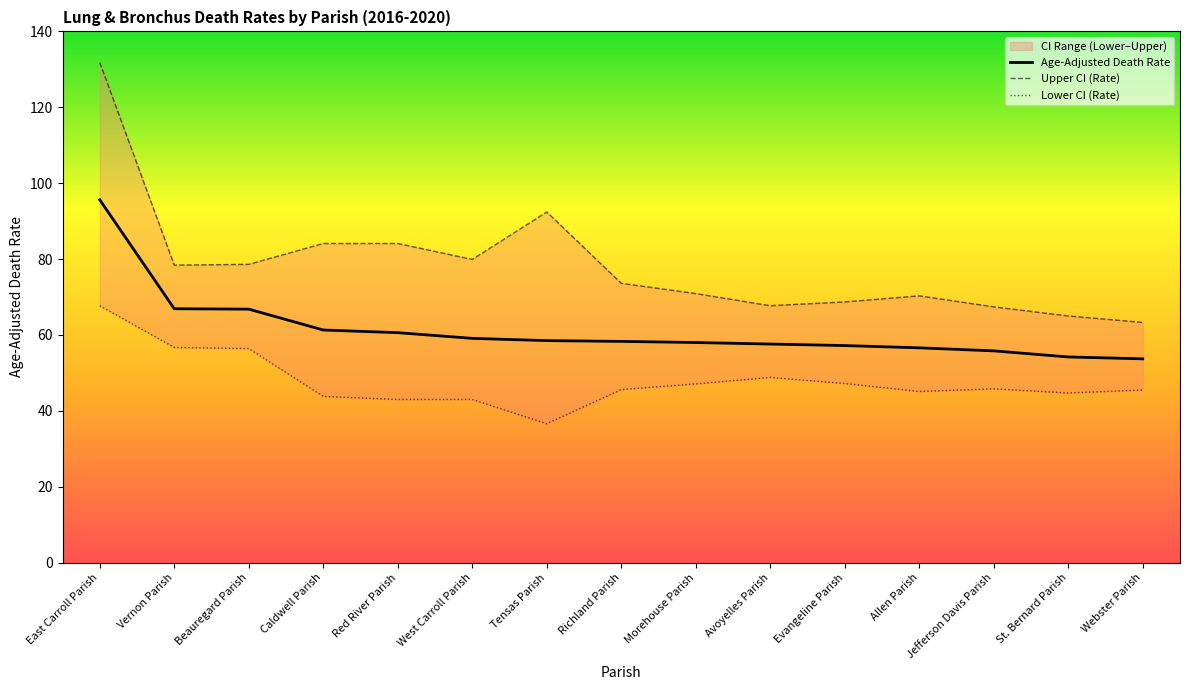

True or false: Upper CI (Rate) and Lower CI (Rate) cross at least once.

False